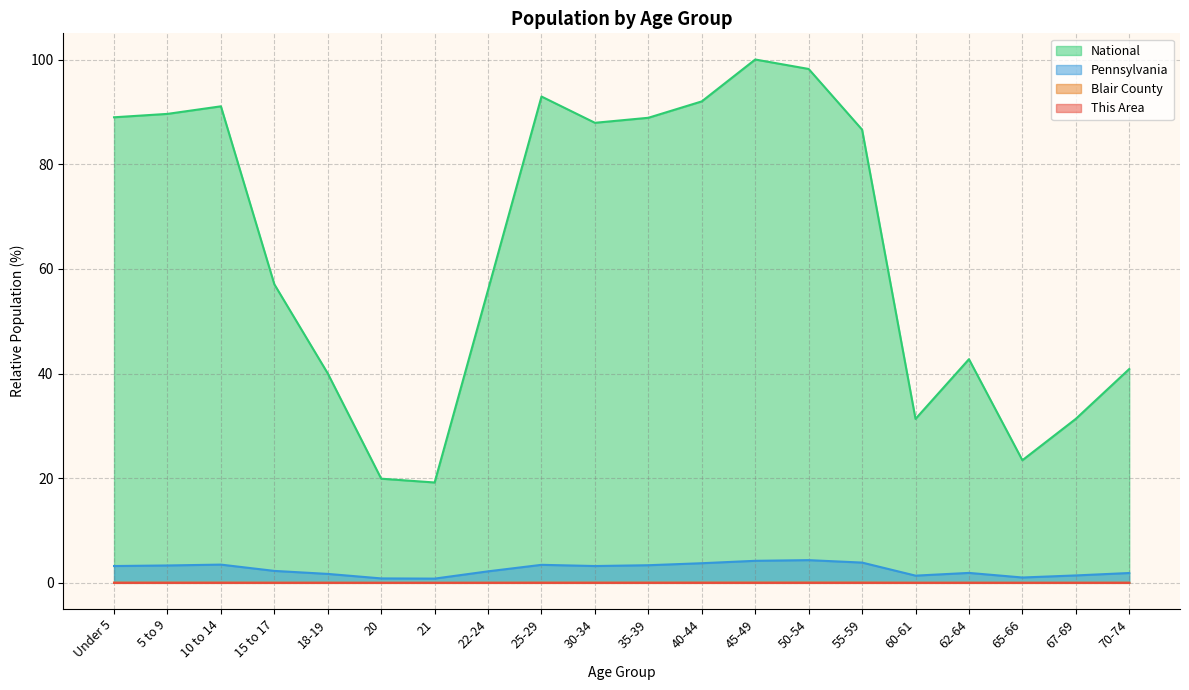

Is the value of National at 18-19 greater than the value of Blair County at 35-39?

Yes